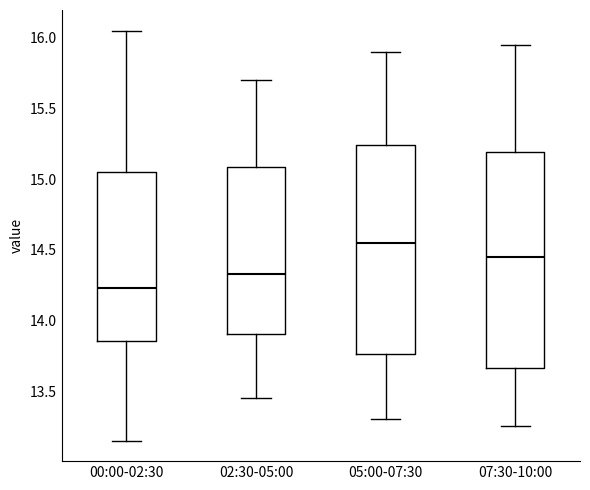

Which box's median line is the highest?

05:00-07:30